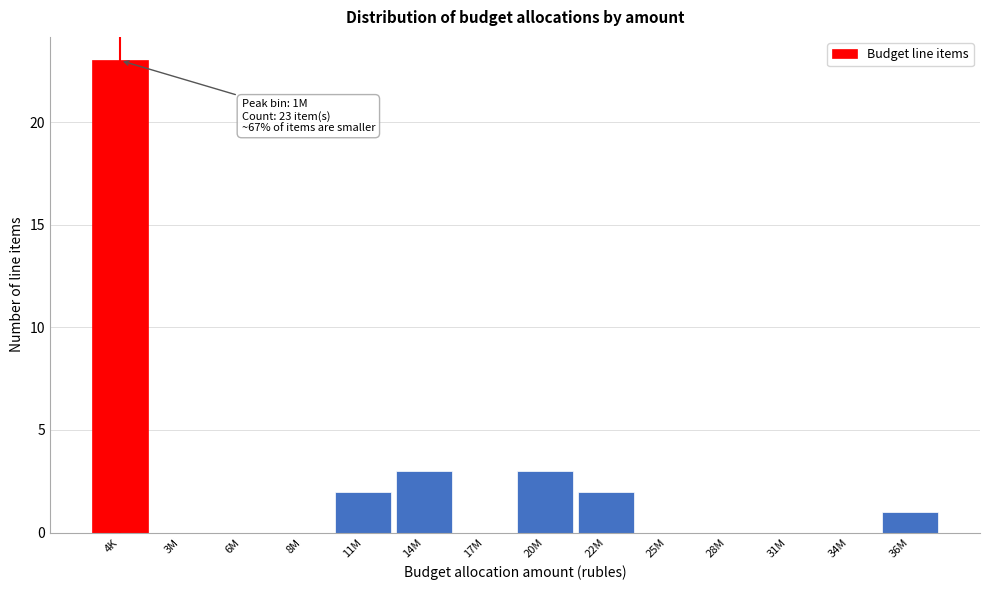

Reading right to left, transcribe all the data shown in this chart.

36M=1	34M=0	31M=0	28M=0	25M=0	22M=2	20M=3	17M=0	14M=3	11M=2	8M=0	6M=0	3M=0	4K=23